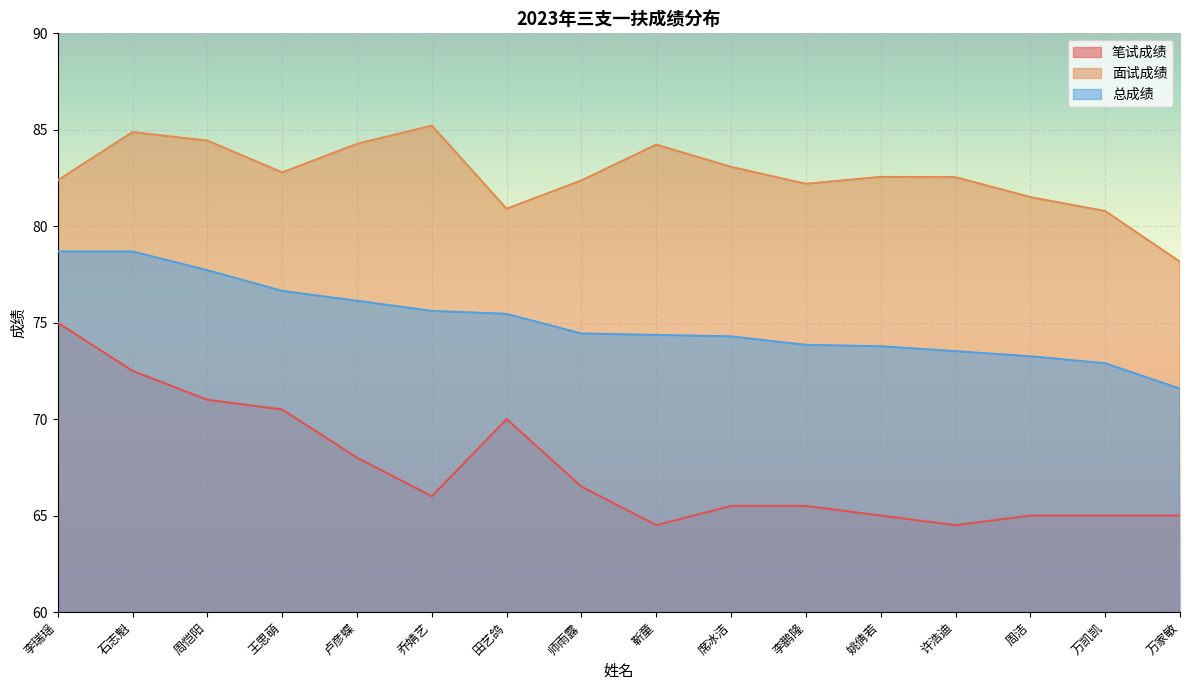

How many interior local peaks does the 面试成绩 series have?

4